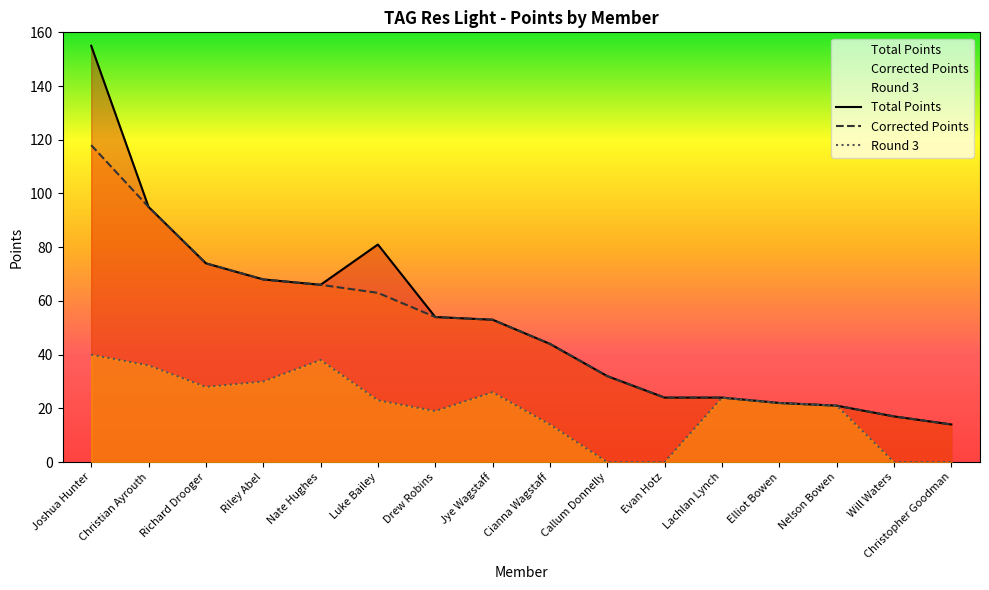

At Riley Abel, list the series in order from smallest to largest.

Round 3, Total Points, Corrected Points